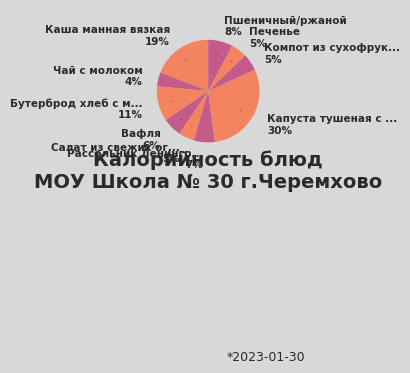

Combined, do Каша манная вязкая and Компот из сухофруктов account for over 50%?

No